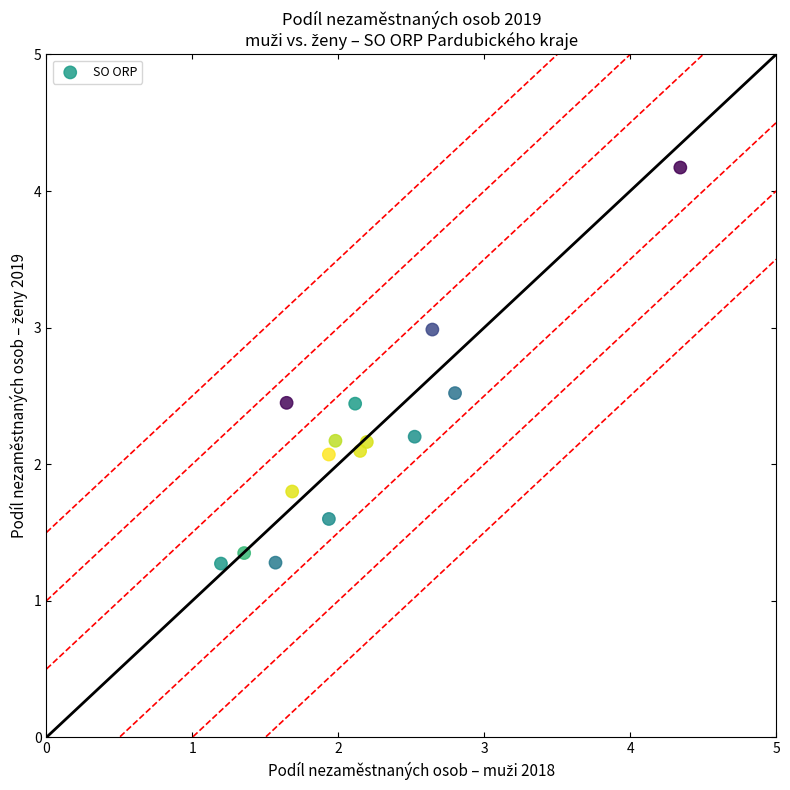

What is the range of Y values (max minus min)?

2.9